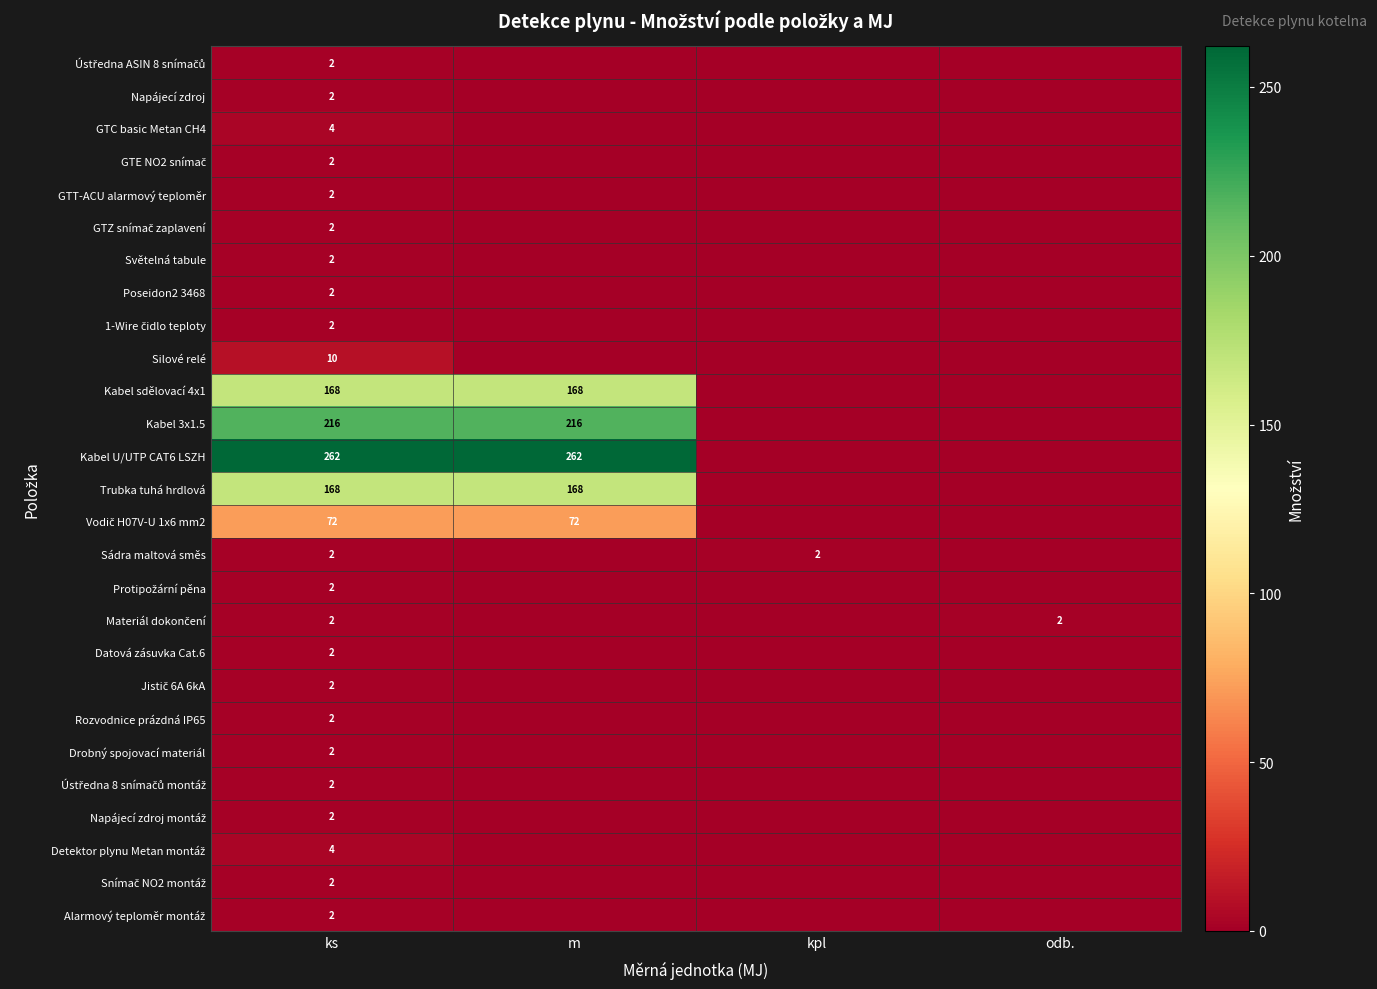

At how many categories does at least one series exceed 64?

2